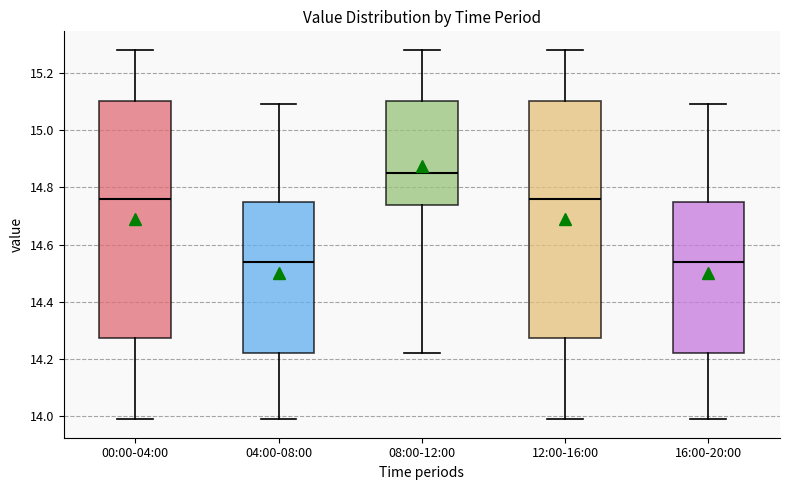

Reading left to right, transcribe this box plot: for each box, give where its median line is, the range the box spans, and where its two whiskers end, as read against the y-axis. The values are not printed on the chart, so give them approximately, as read against the axis.

00:00-04:00: median 14.76, box 14.28 to 15.10, whiskers 14.00 to 15.28
04:00-08:00: median 14.54, box 14.22 to 14.76, whiskers 14.00 to 15.10
08:00-12:00: median 14.86, box 14.74 to 15.10, whiskers 14.22 to 15.28
12:00-16:00: median 14.76, box 14.28 to 15.10, whiskers 14.00 to 15.28
16:00-20:00: median 14.54, box 14.22 to 14.76, whiskers 14.00 to 15.10